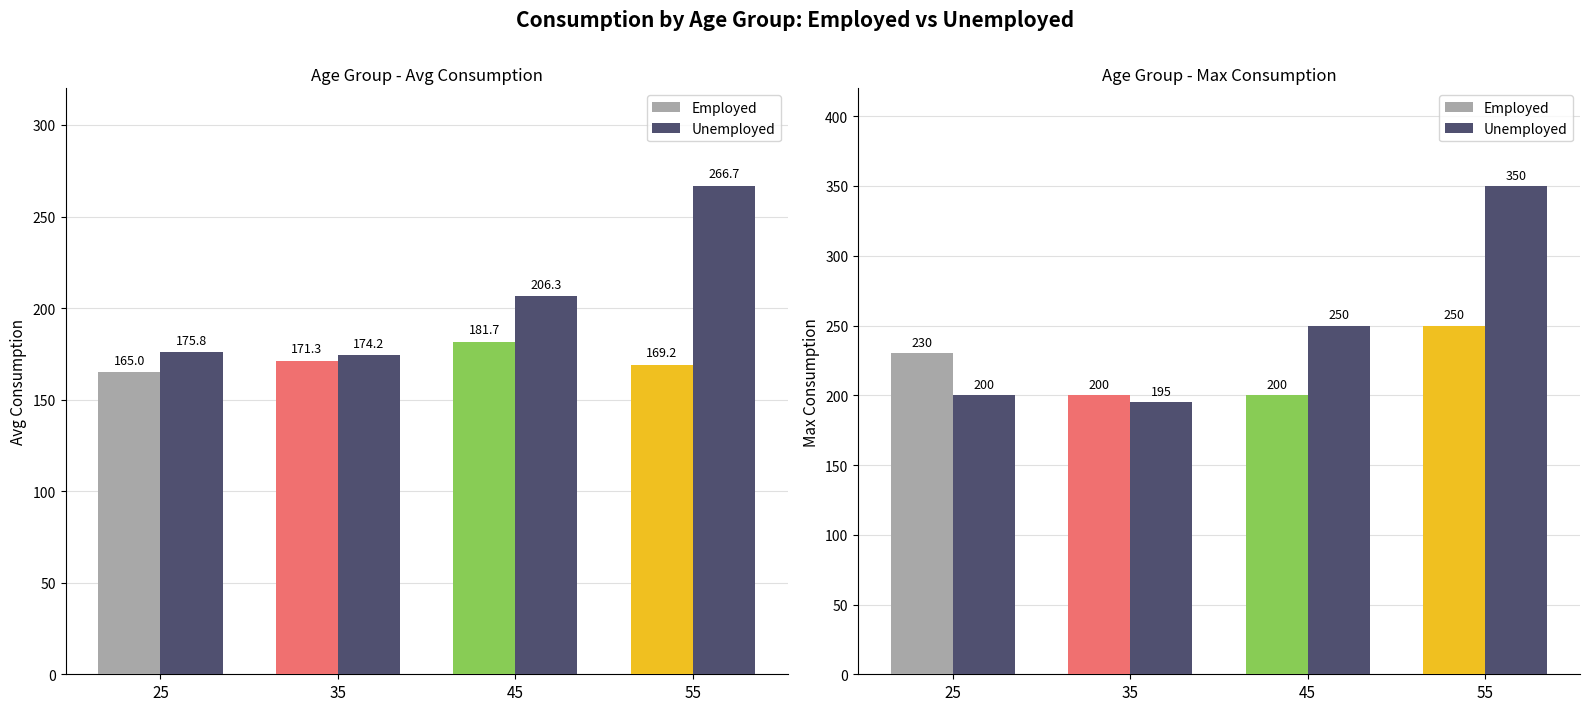

True or false: Unemployed has a value of 90 at 45.

False